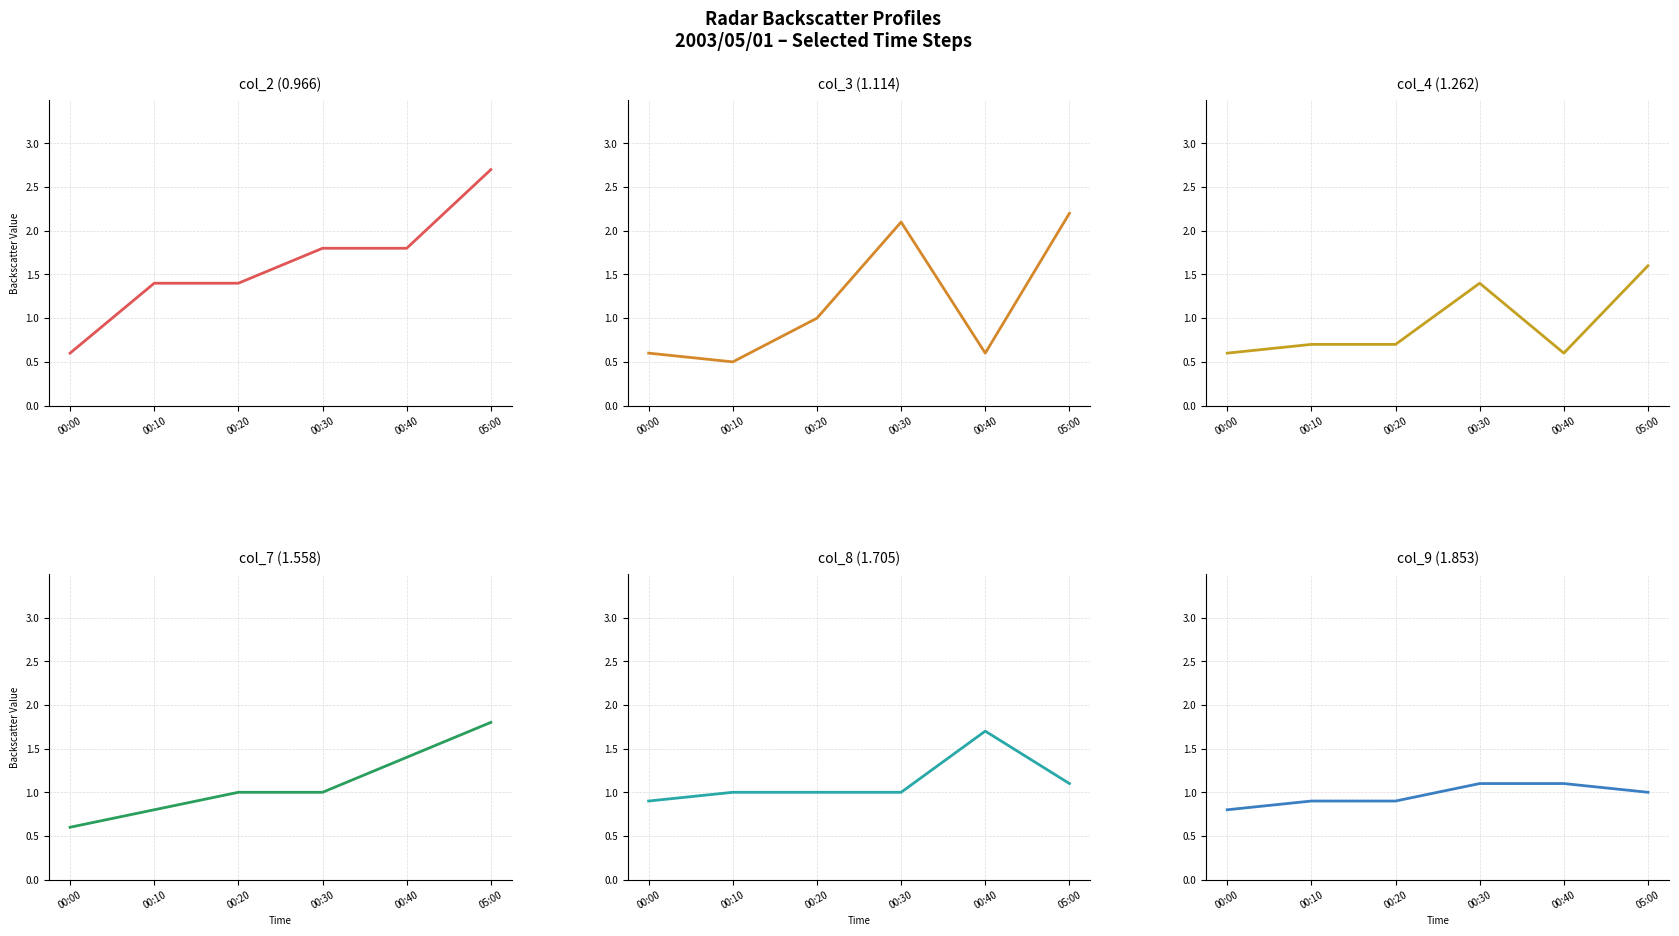

Is the value of col_3 (1.114) at 00:00 greater than the value of col_9 (1.853) at 05:00?

No